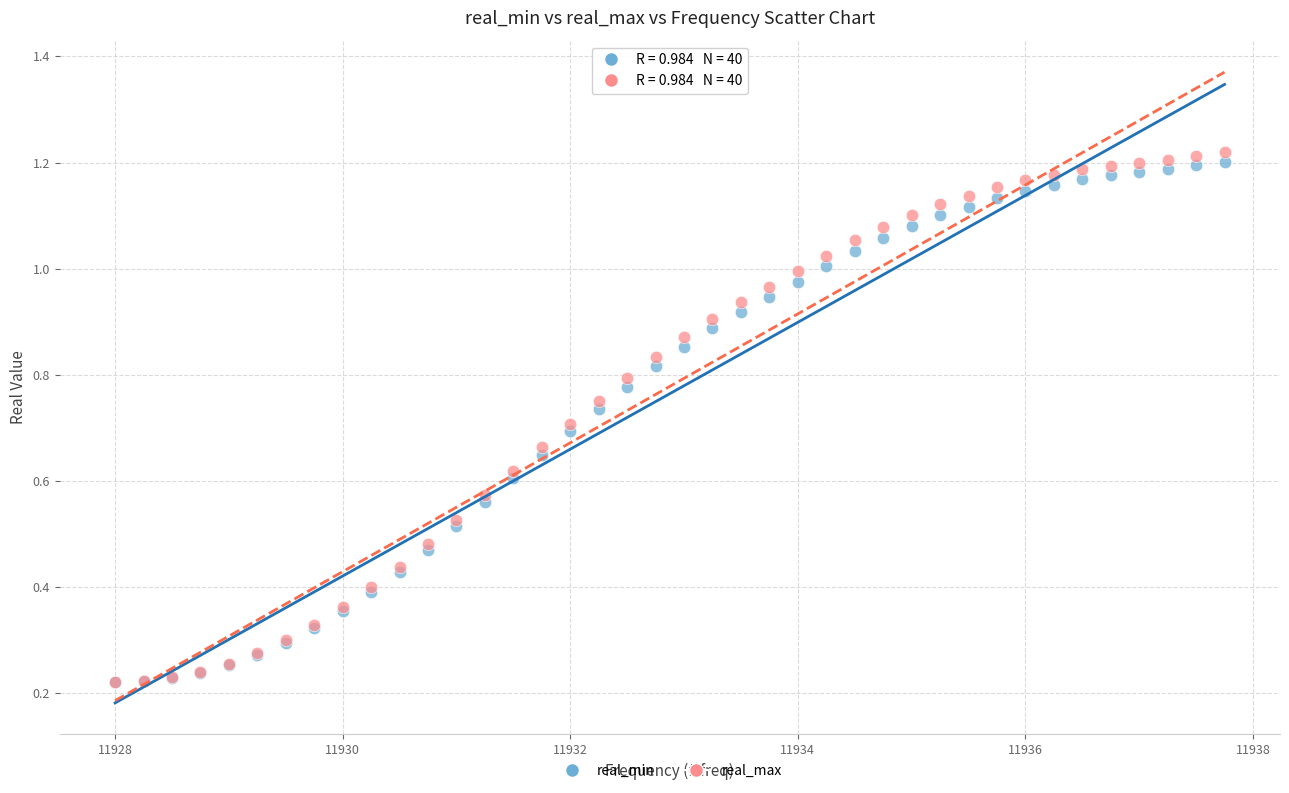

Which series reaches the maximum Y coordinate?

real_max